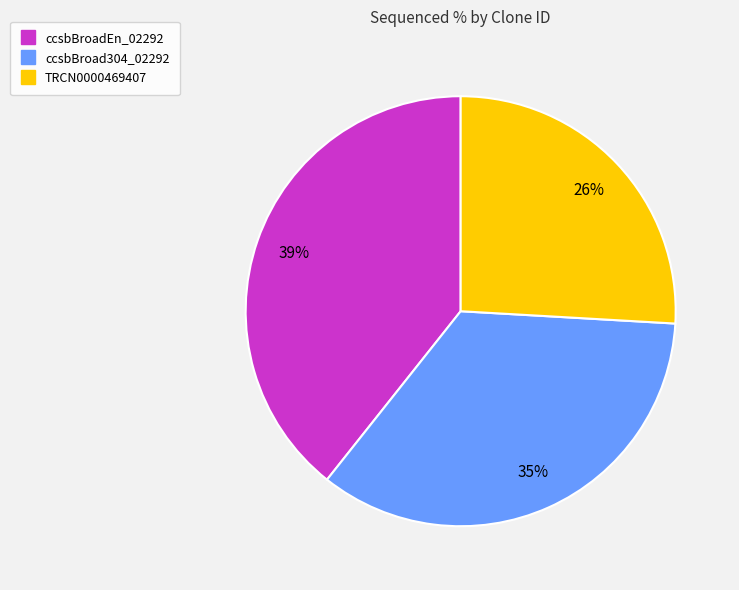

How many segments does this pie chart have?

3